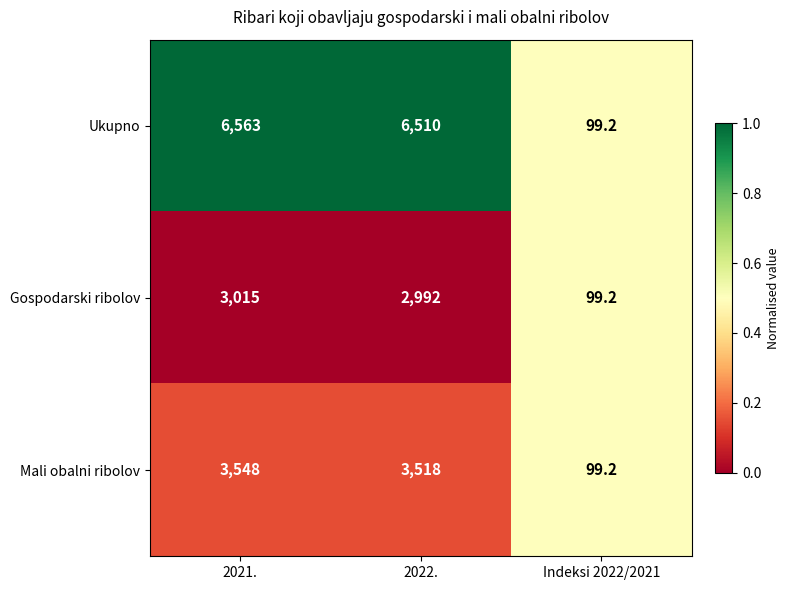

Which series changed the most between 2021. and Indeksi 2022/2021?

Ukupno